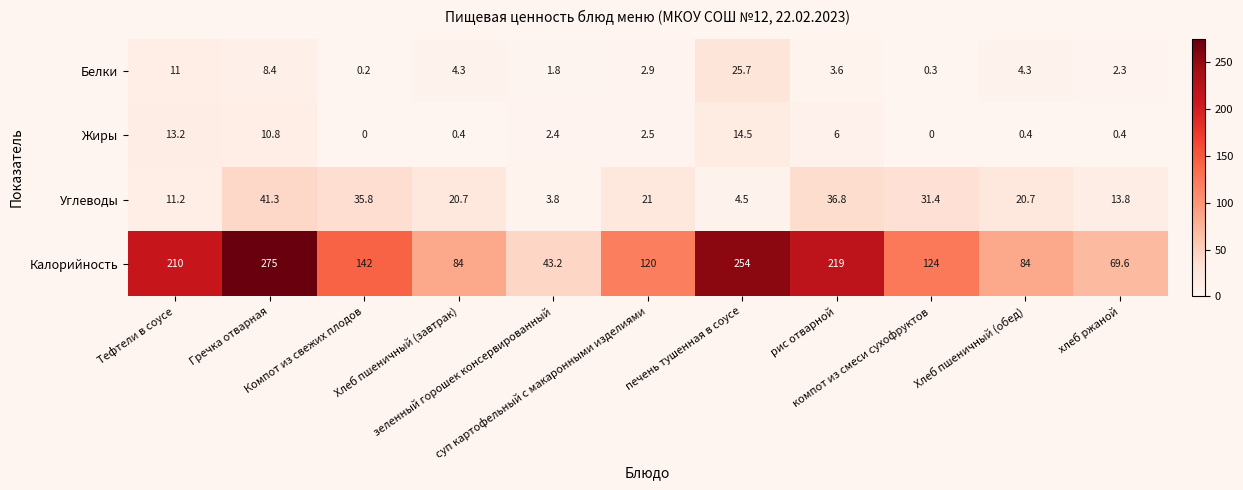

What is the sum of all Белки values?

64.8